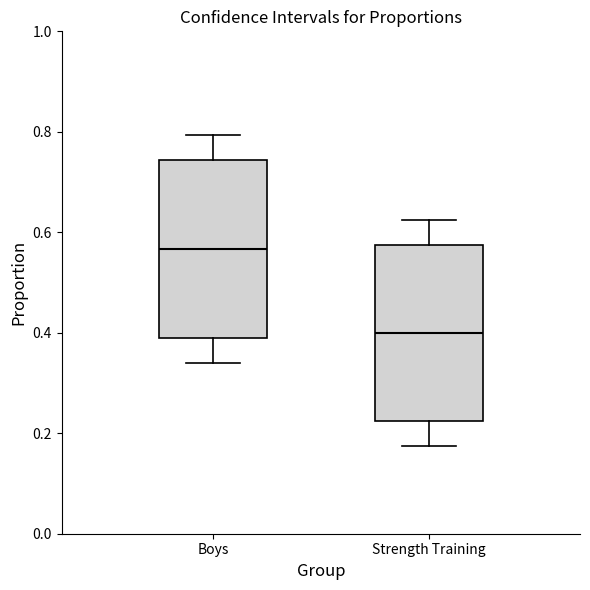

Which box's median line is the lowest?

Strength Training